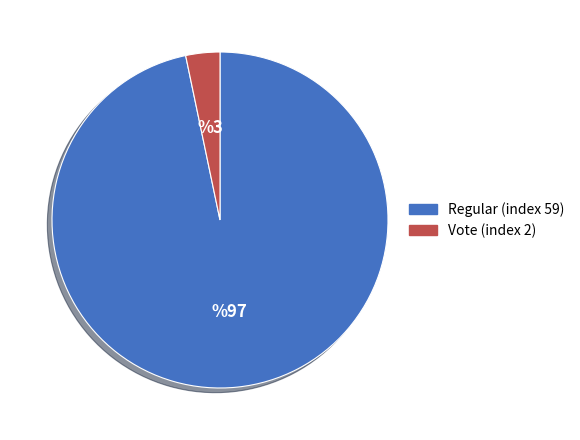

Is it true that Vote (index 2) is 14% of the pie?

False